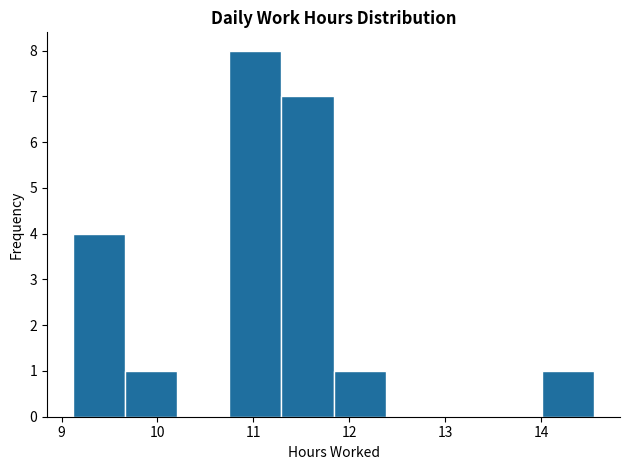

How tall is the bar that spans 9.1 to 9.7 on the x-axis? Neither the bar edges nor the heights are printed on the chart, so give them approximately, as read against the axes.

4